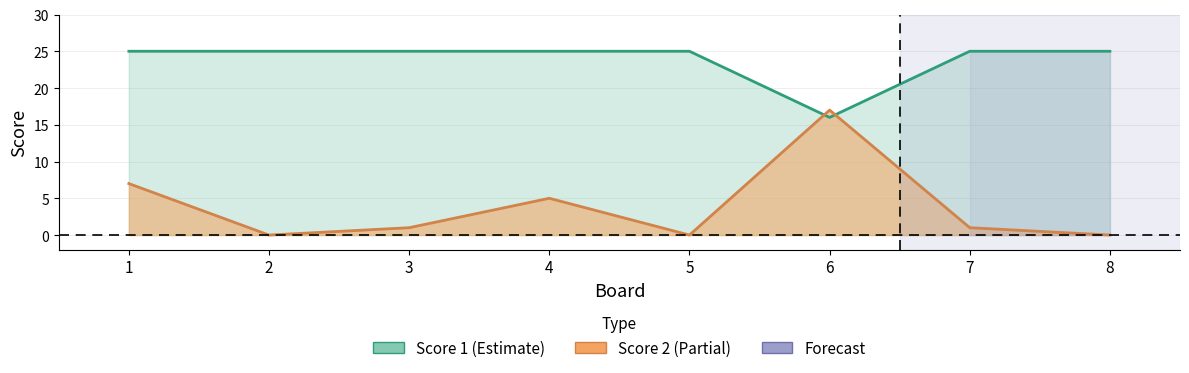

List the series in order of their overall mean, highest first.

Score 1, Score 2